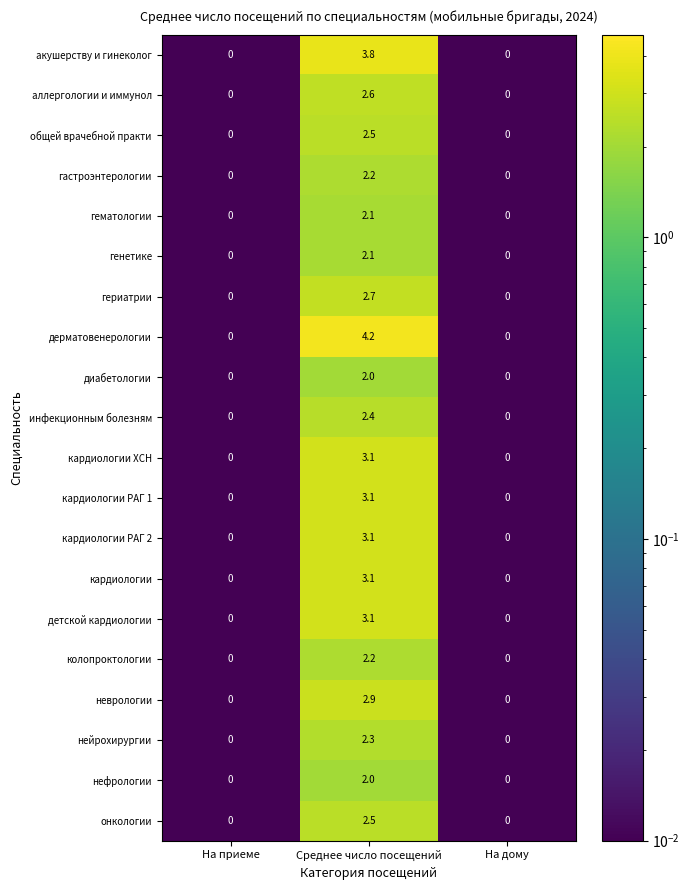

Is the value of кардиологии ХСН at На приеме greater than the value of дерматовенерологии at Среднее число посещений?

No